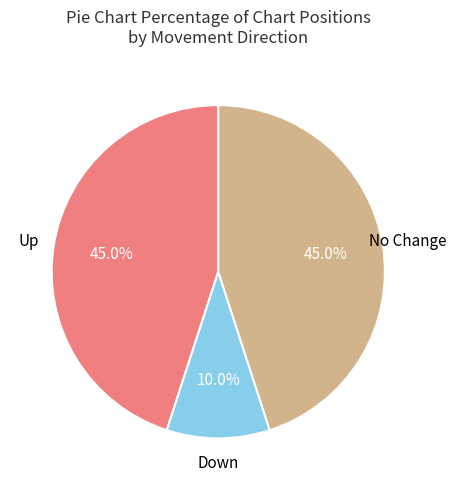

How many slices are in this pie chart?

3